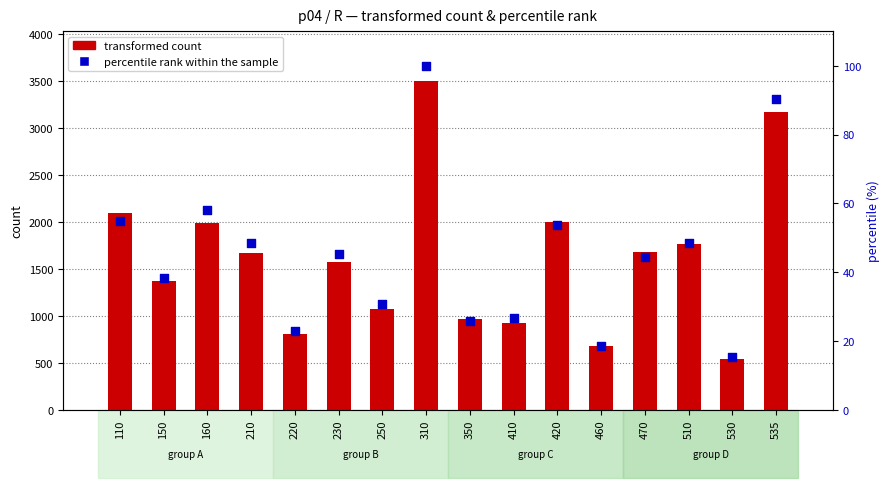

Which series has the largest total across all categories?

transformed count